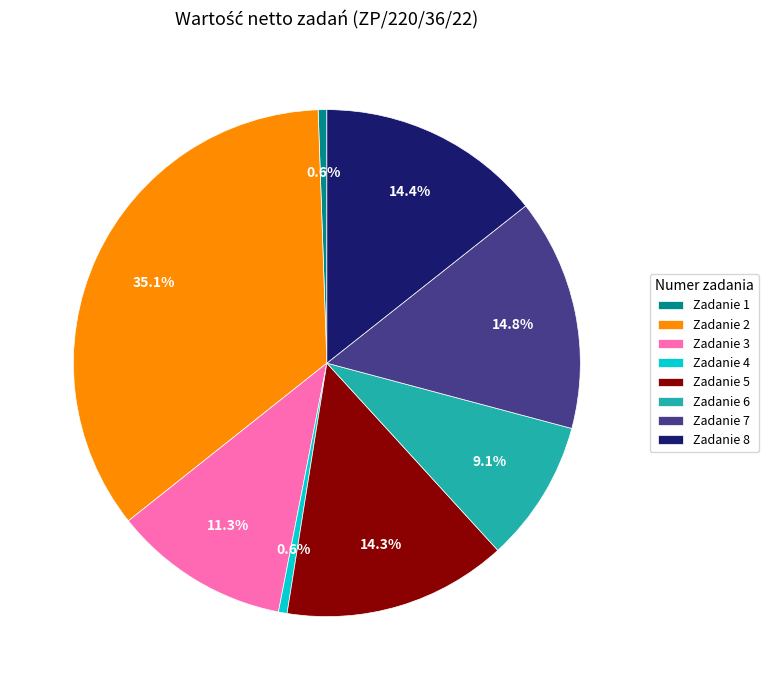

What is the largest slice in the pie chart?

Zadanie 2